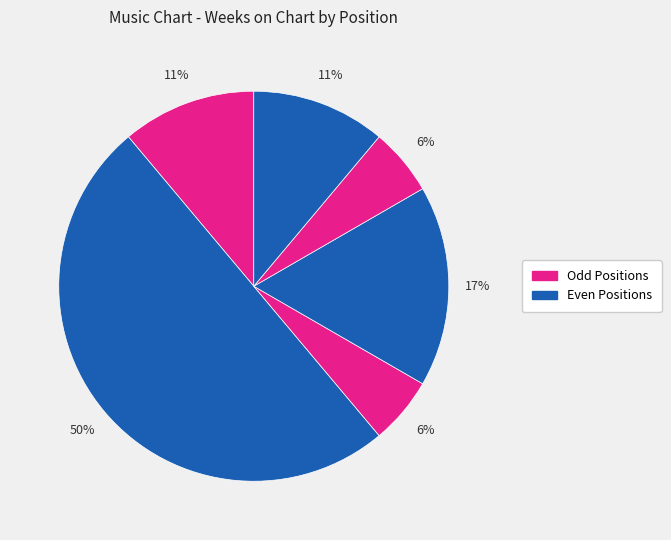

How many slices are in this pie chart?

6